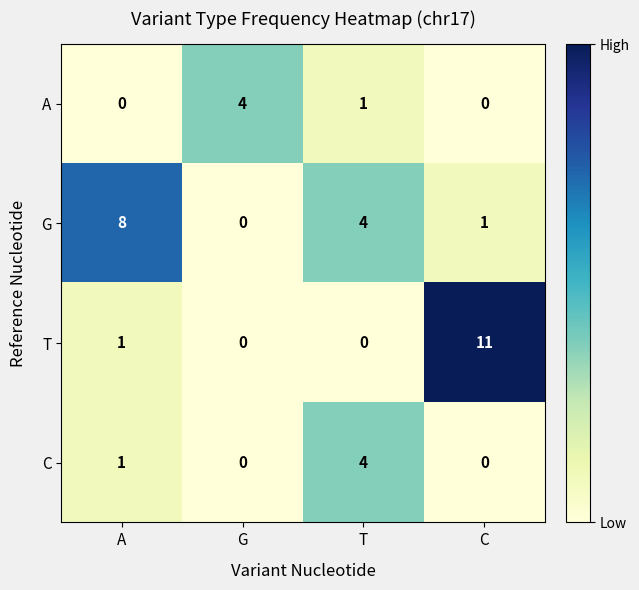

At which label does G first exceed 4?

A